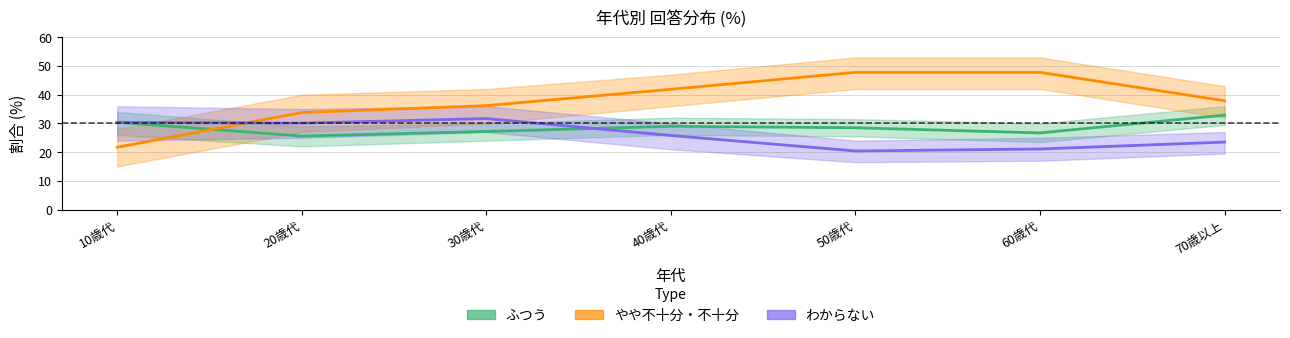

Which series changed the most between 30歳代 and 70歳以上?

わからない